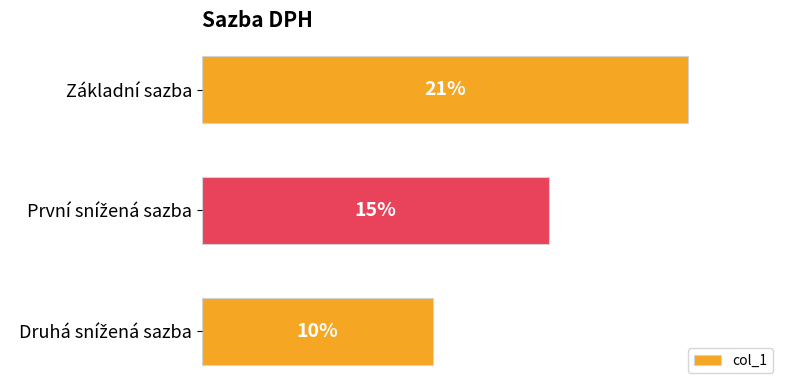

At which category does the chart reach its peak across all series?

Základní sazba